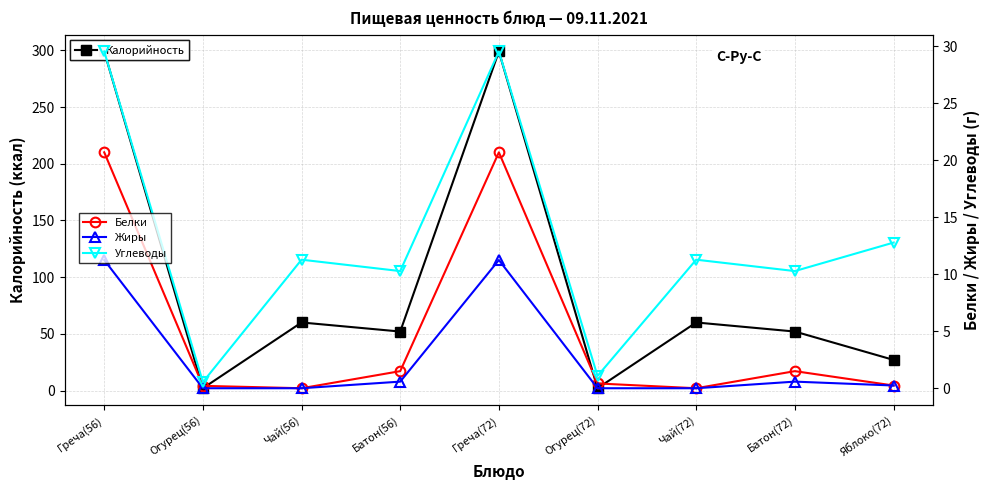

What is the label of the 8th point from the left?

Батон(72)